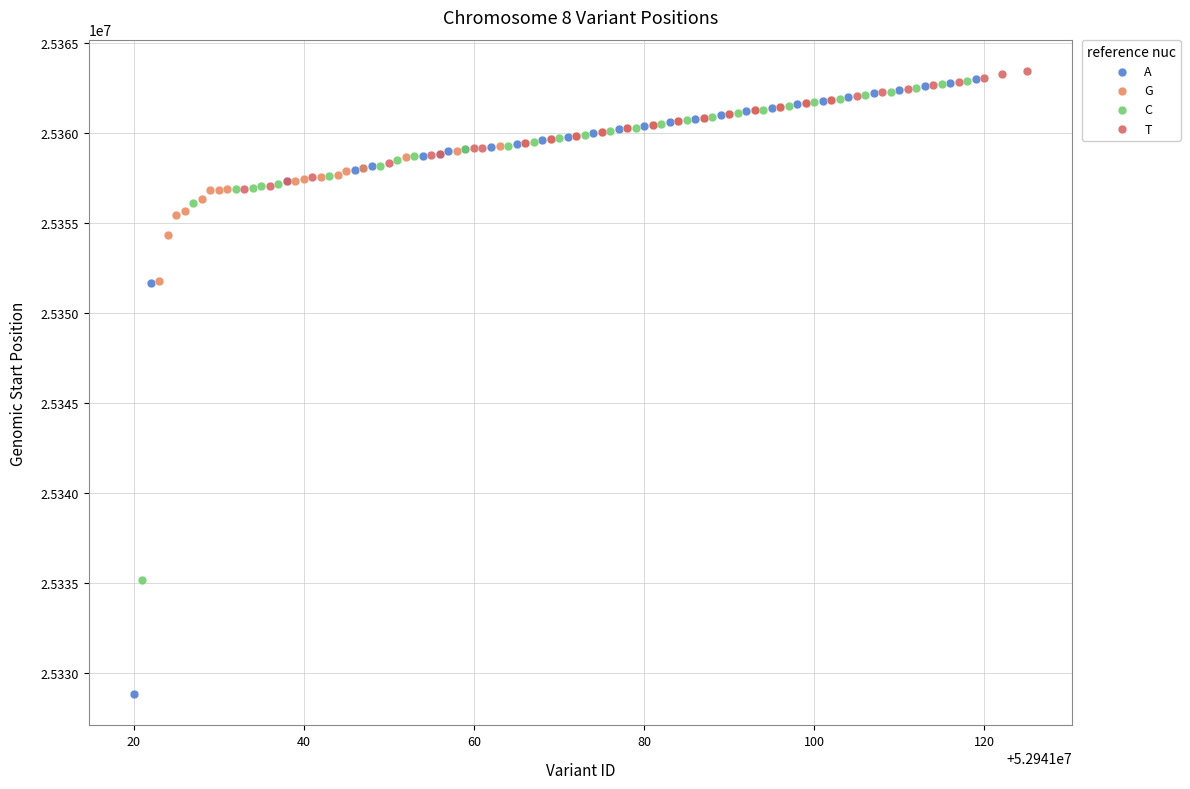

Which series reaches the minimum Y coordinate?

A